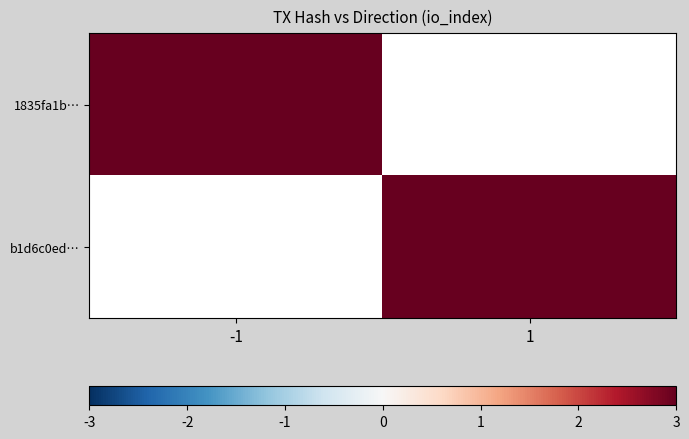

Which series has the widest spread of values?

1835fa1b…